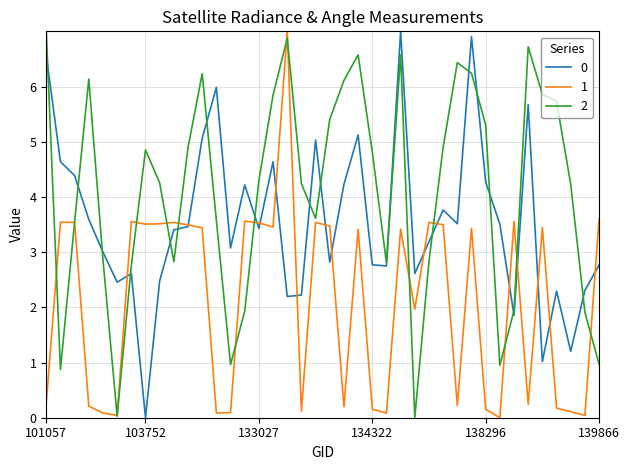

What is the maximum value shown in the chart?

7.0